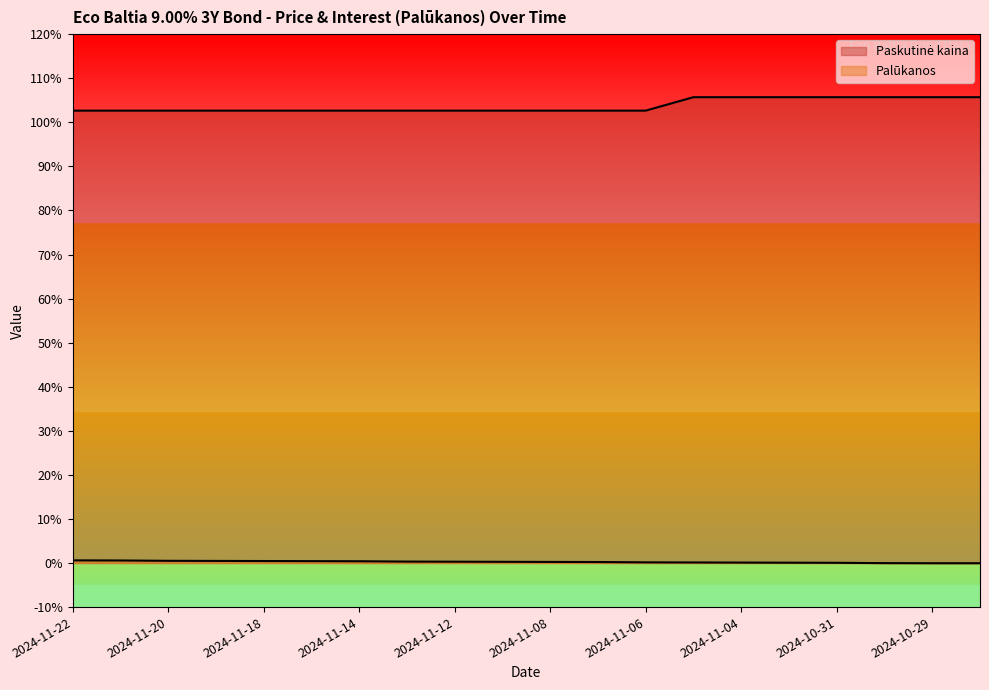

True or false: Palūkanos and Paskutinė kaina intersect in this chart.

False